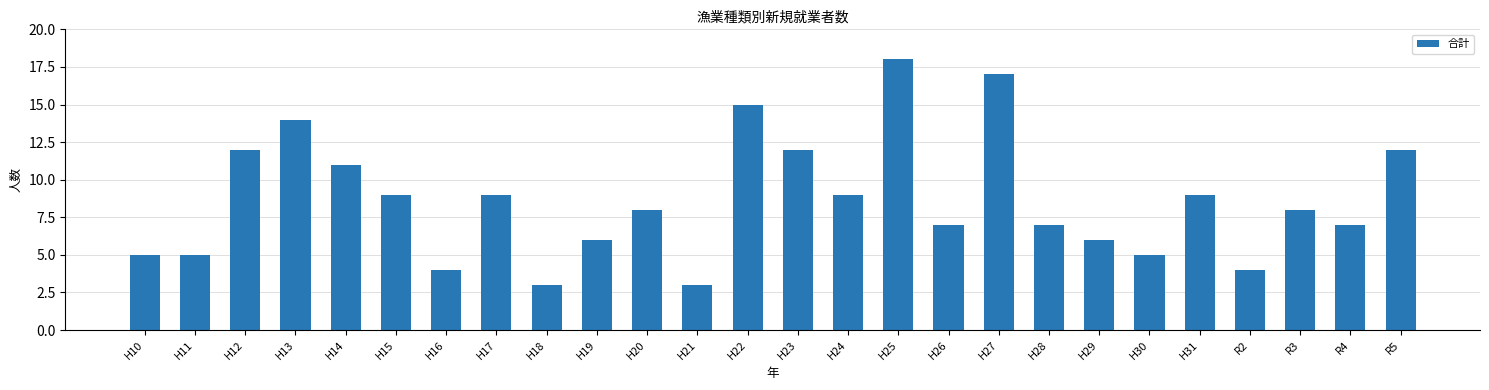

What position from the right is H28?

8